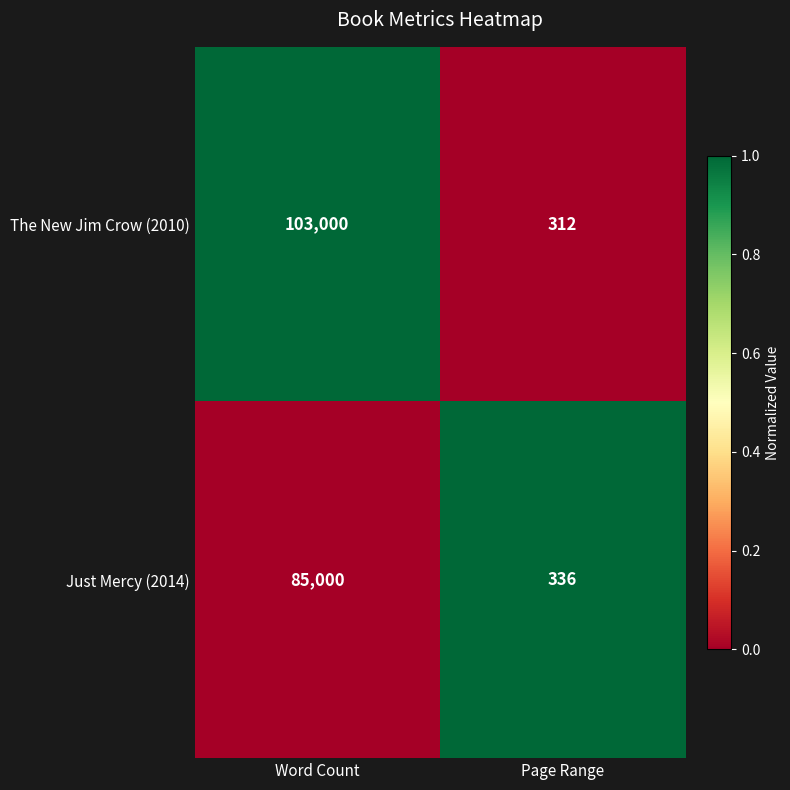

At which category is the sum across all series the highest?

Word Count